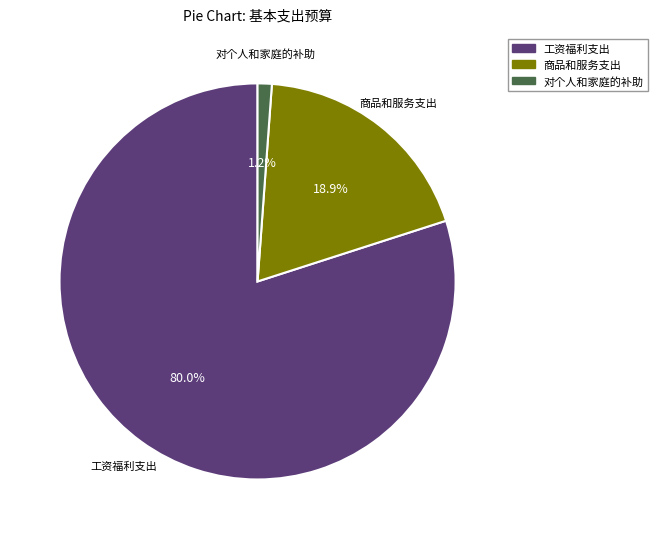

Is it true that 商品和服务支出 is 11% of the pie?

False